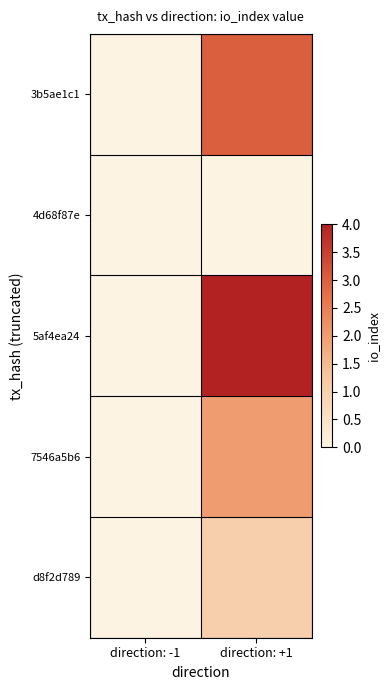

What is the difference between the highest and lowest values at direction: +1?

4